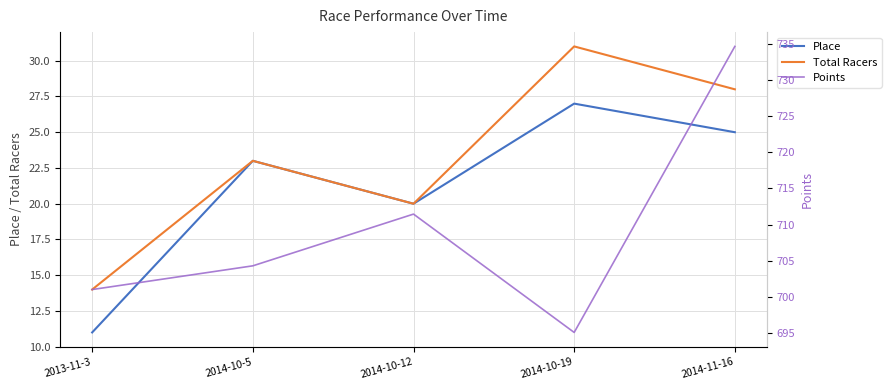

What is the label of the 3rd point from the right?

2014-10-12